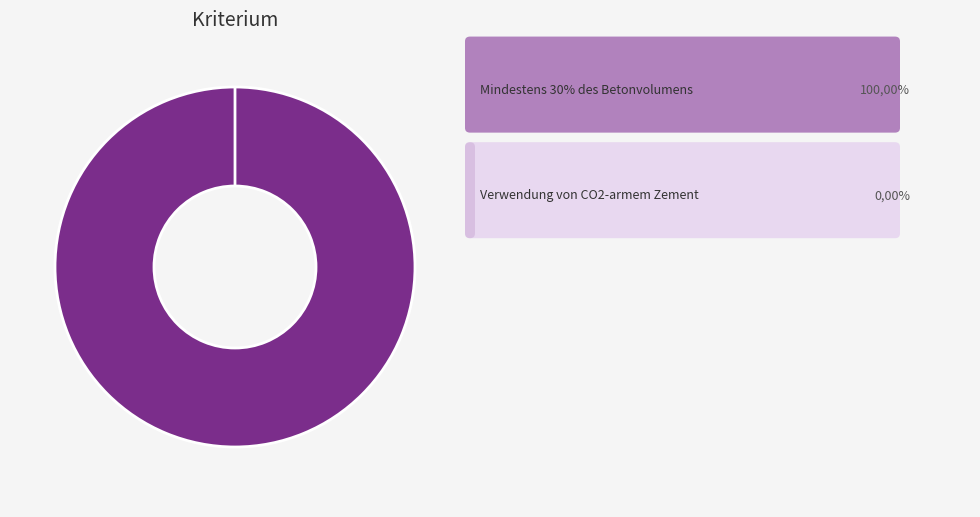

Which slice is the smallest?

Verwendung von CO2-armem Zement